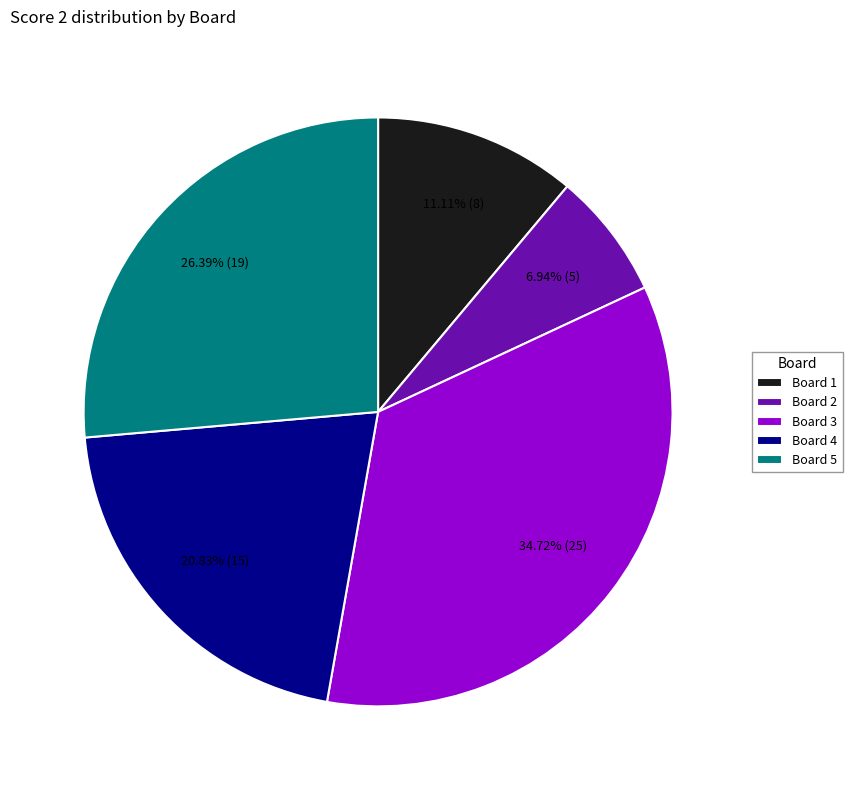

Does Board 4 account for over 50% of the chart?

No